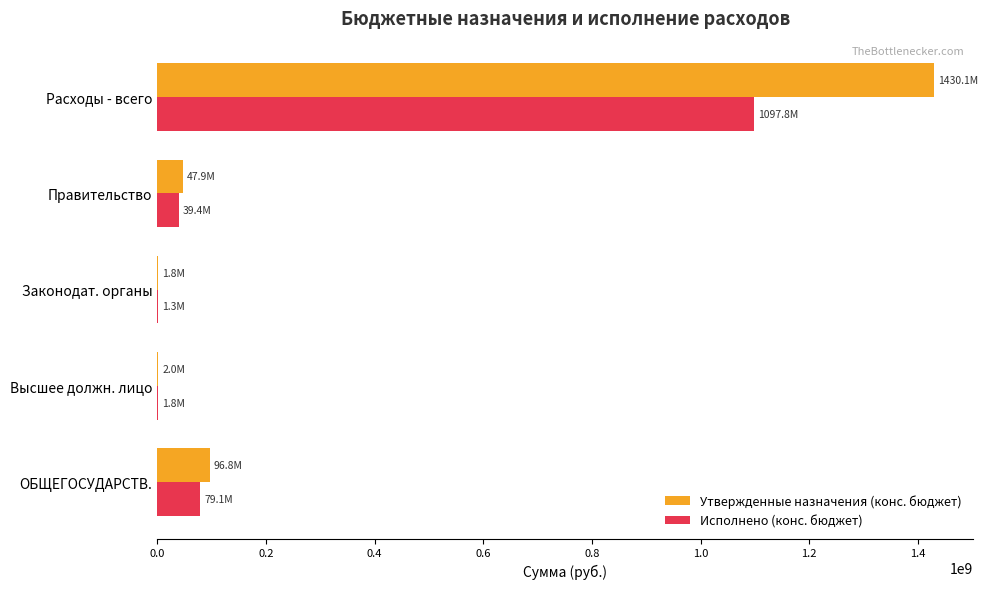

At which label does Исполнено (конс. бюджет) reach its peak?

Расходы - всего